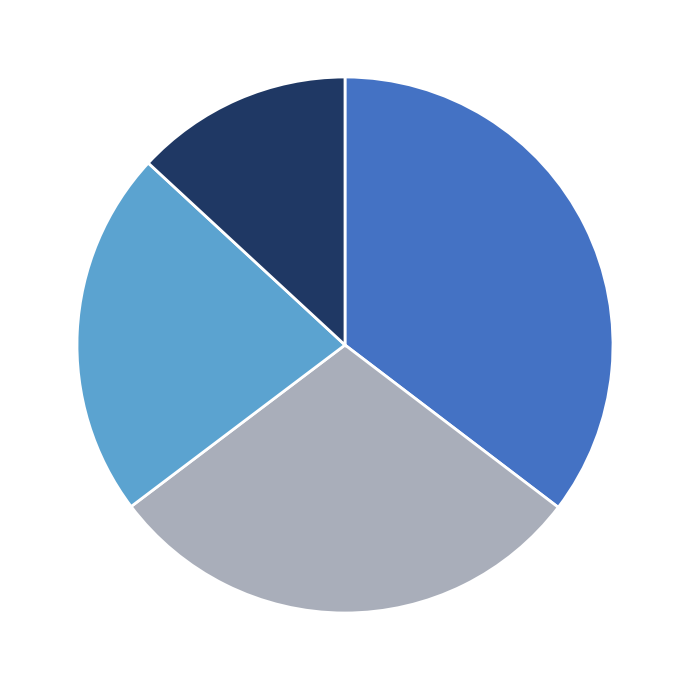

Is there a majority slice in this chart?

No